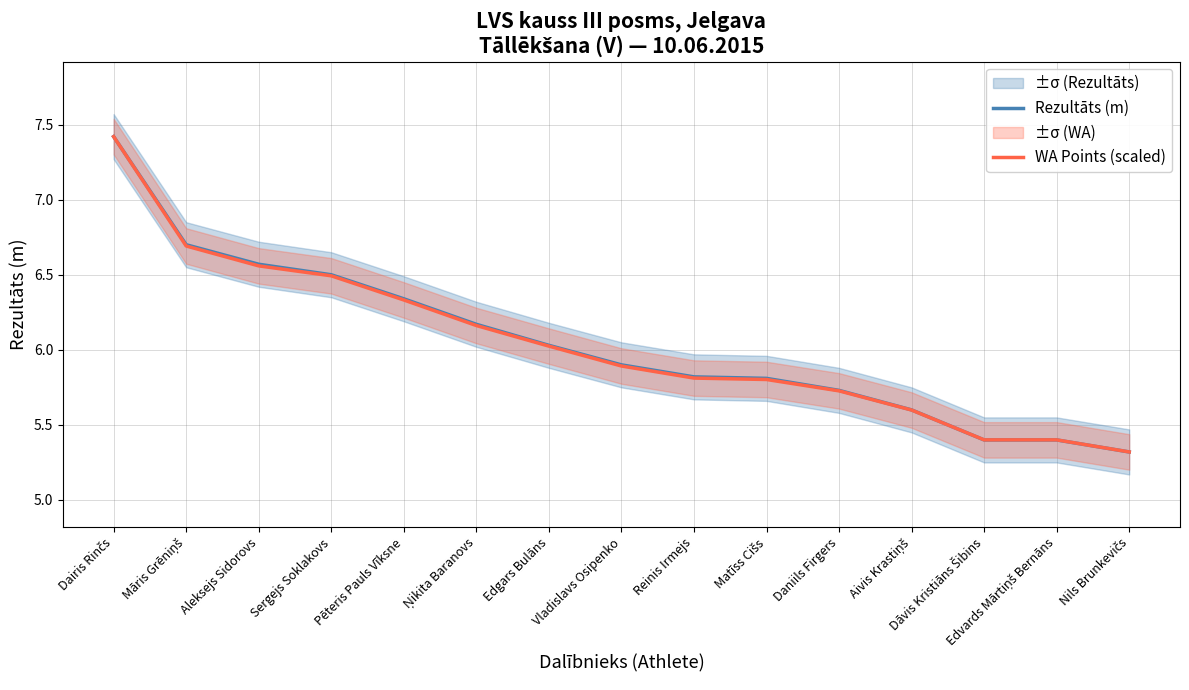

Which series has the largest total across all categories?

Rezultāts (m)